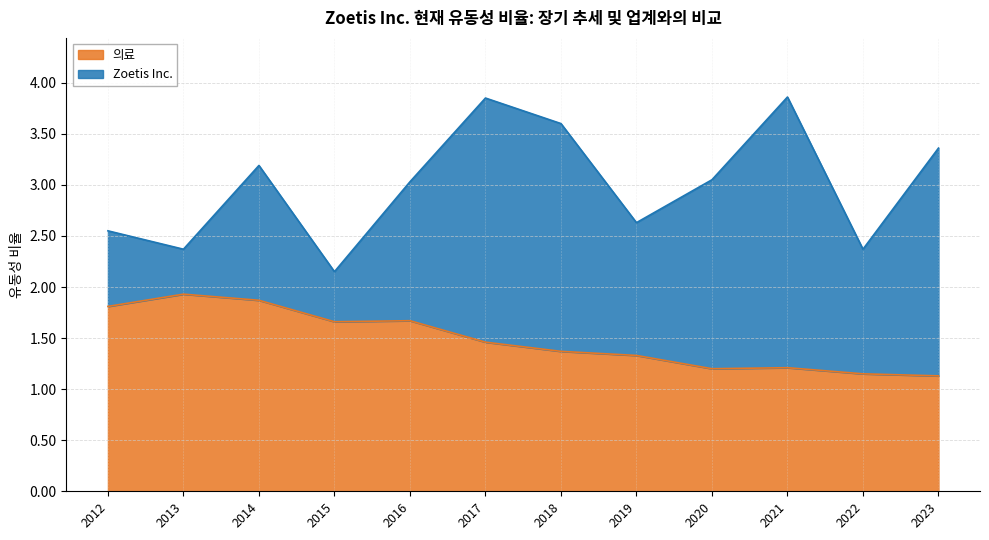

Which series has the largest total across all categories?

Zoetis Inc.